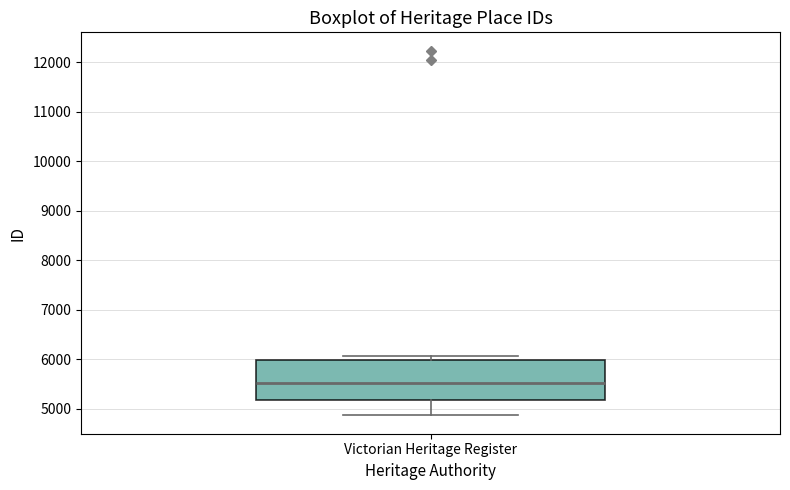

Where is the lower edge of the box for Victorian Heritage Register on the y-axis? The values are not printed on the chart, so give them approximately, as read against the axis.

5200